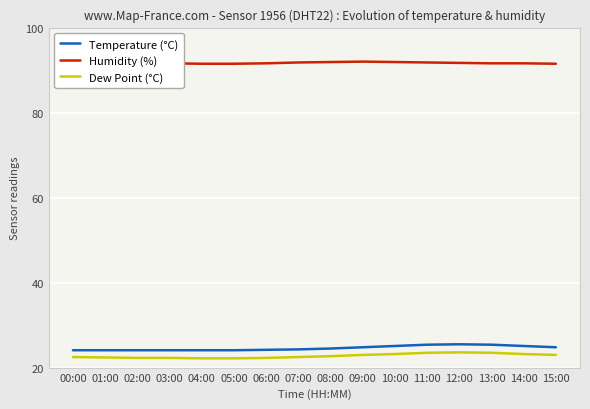

What is the maximum value for Temperature (°C)?

25.5